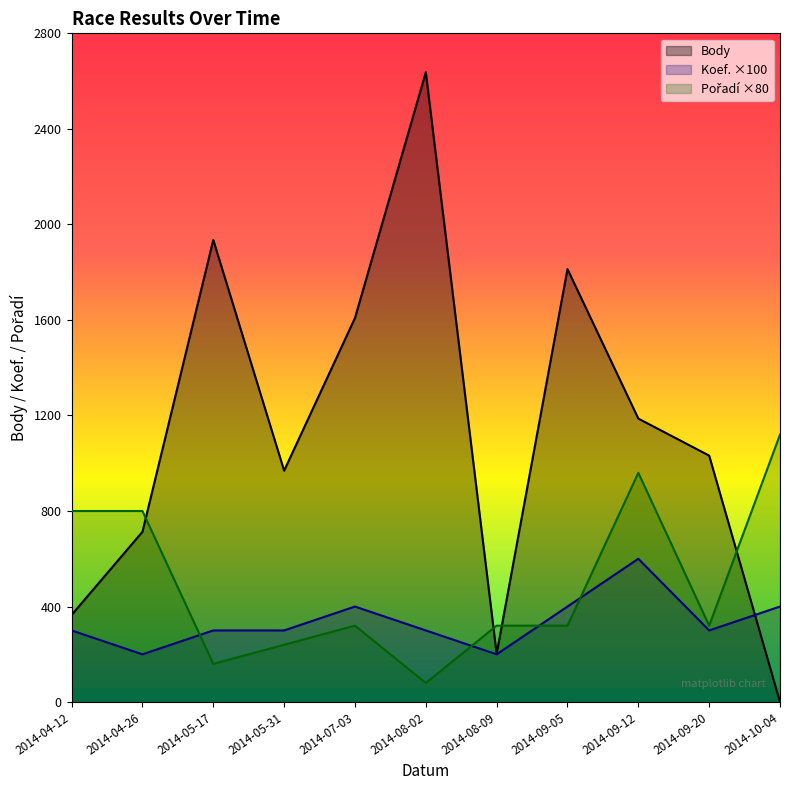

The Body series shows 113 at 2014-04-12. True or false?

False